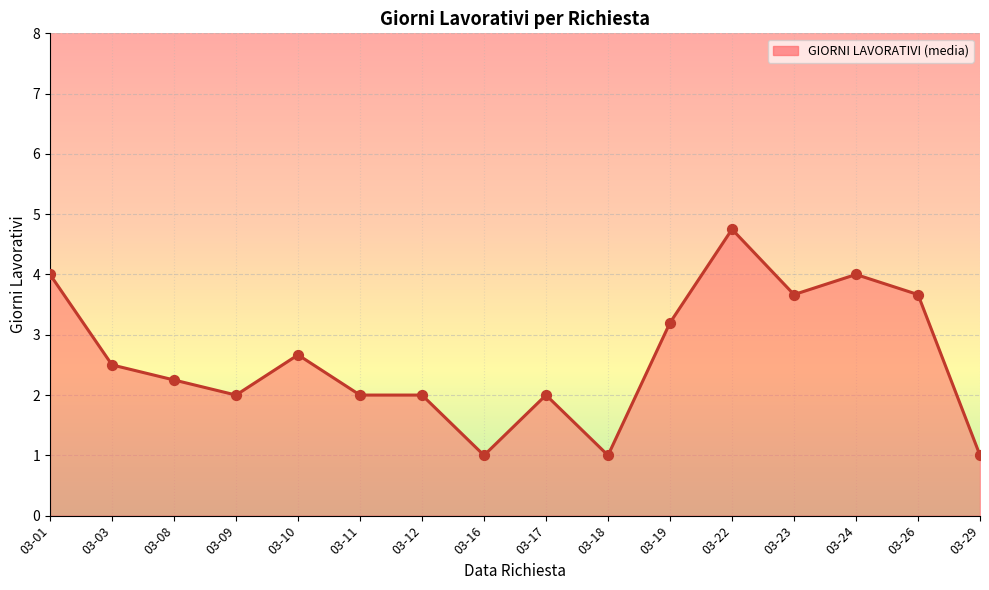

Approximately how many times larger is the value at 03-18 compared to 03-08?

0.4